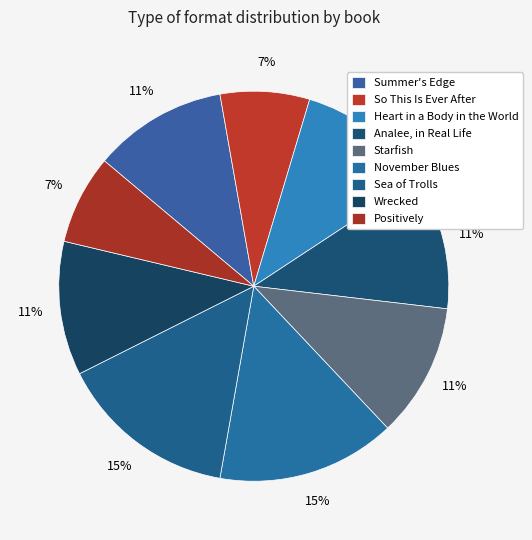

Rank the categories by value from lowest to highest.

So This Is Ever After, Positively, Summer's Edge, Heart in a Body in the World, Analee, in Real Life, Starfish, Wrecked, November Blues, Sea of Trolls